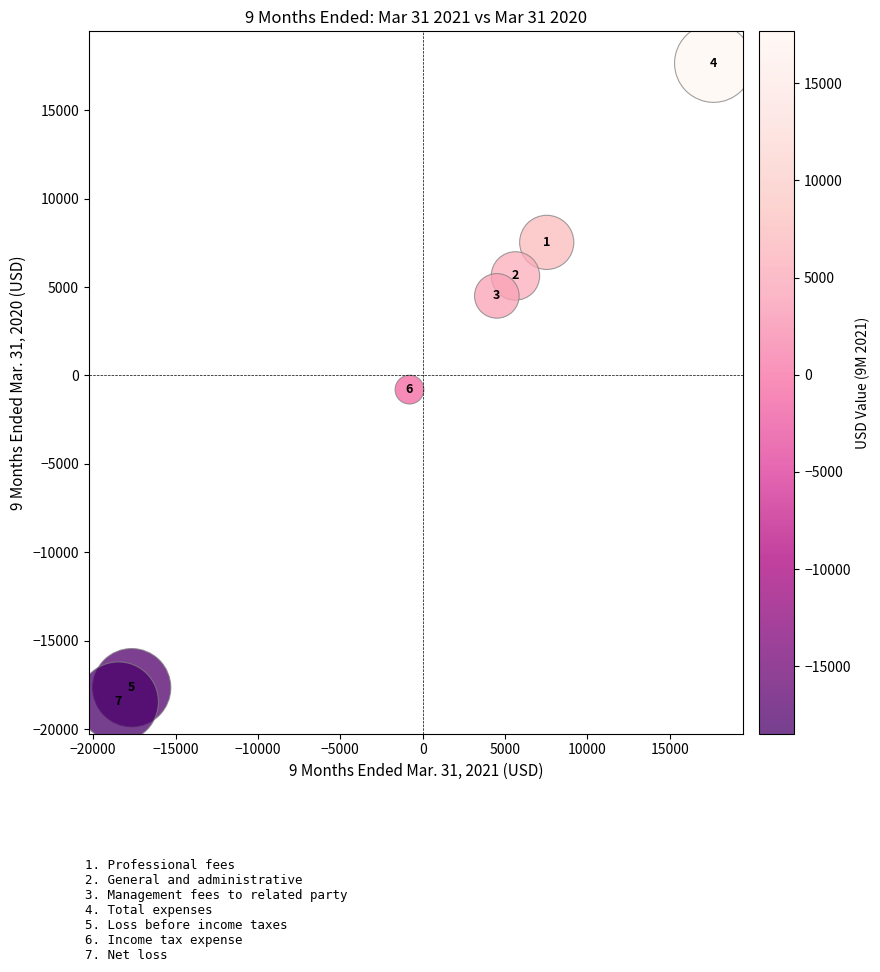

What is the range of X values (max minus min)?

36114